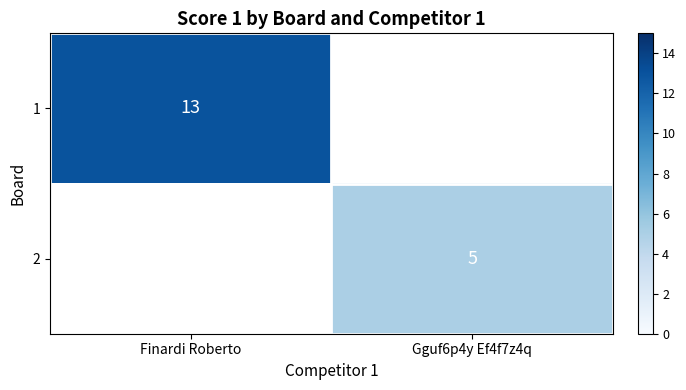

The 1 series shows 6 at Finardi Roberto. True or false?

False